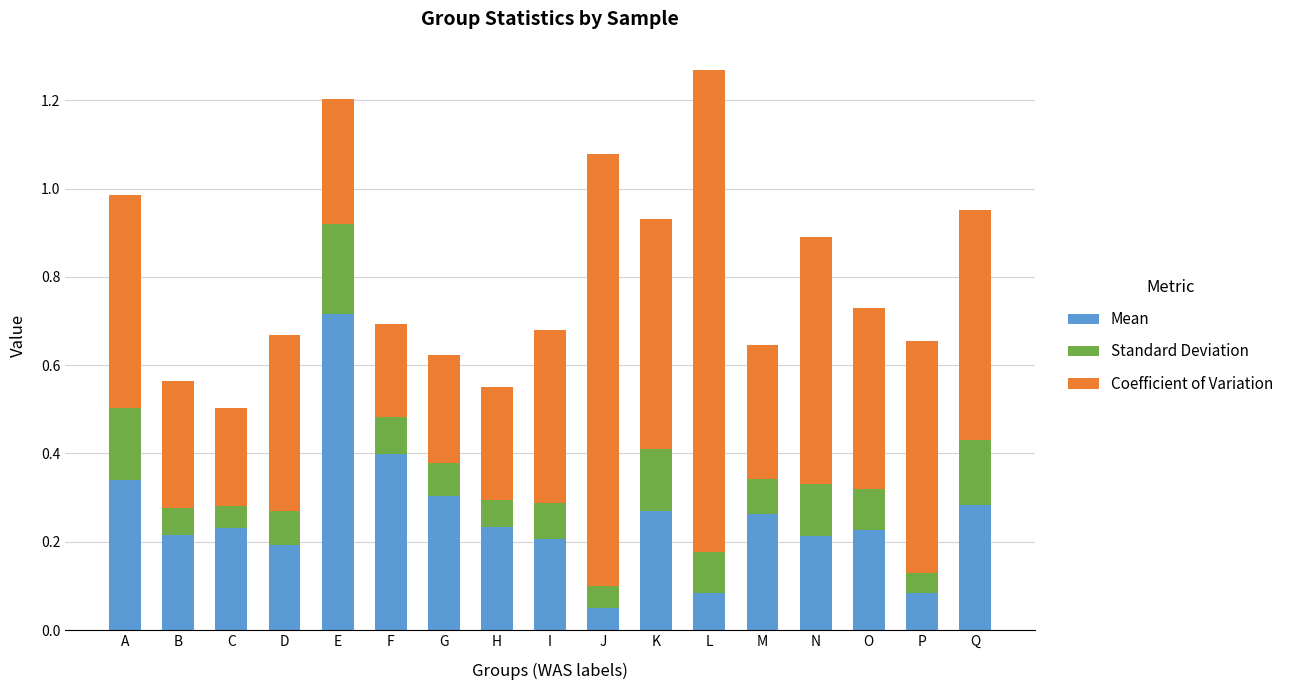

Which category has the highest value in the Mean series?

E